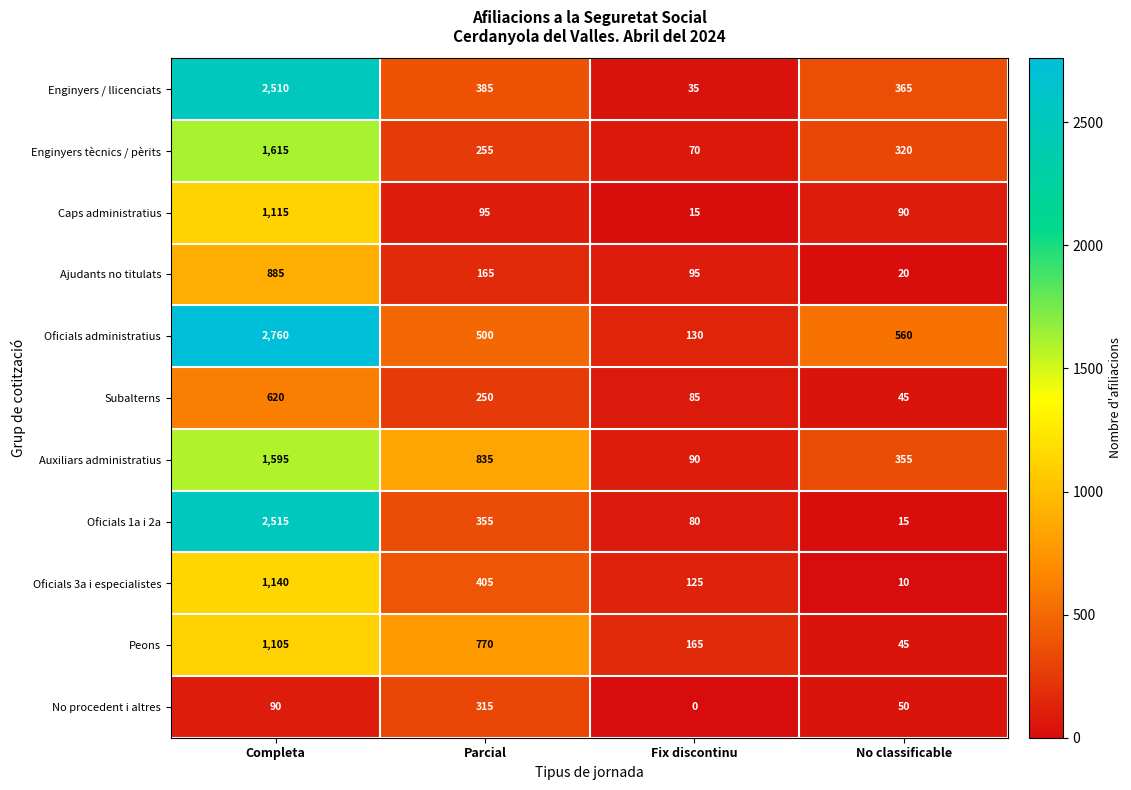

How many categories are shown in the chart?

4